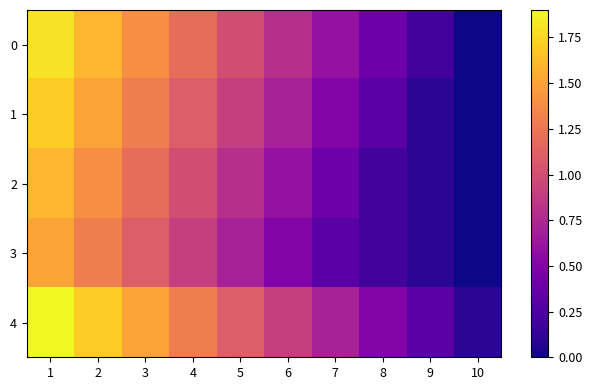

Which series has the largest total across all categories?

4